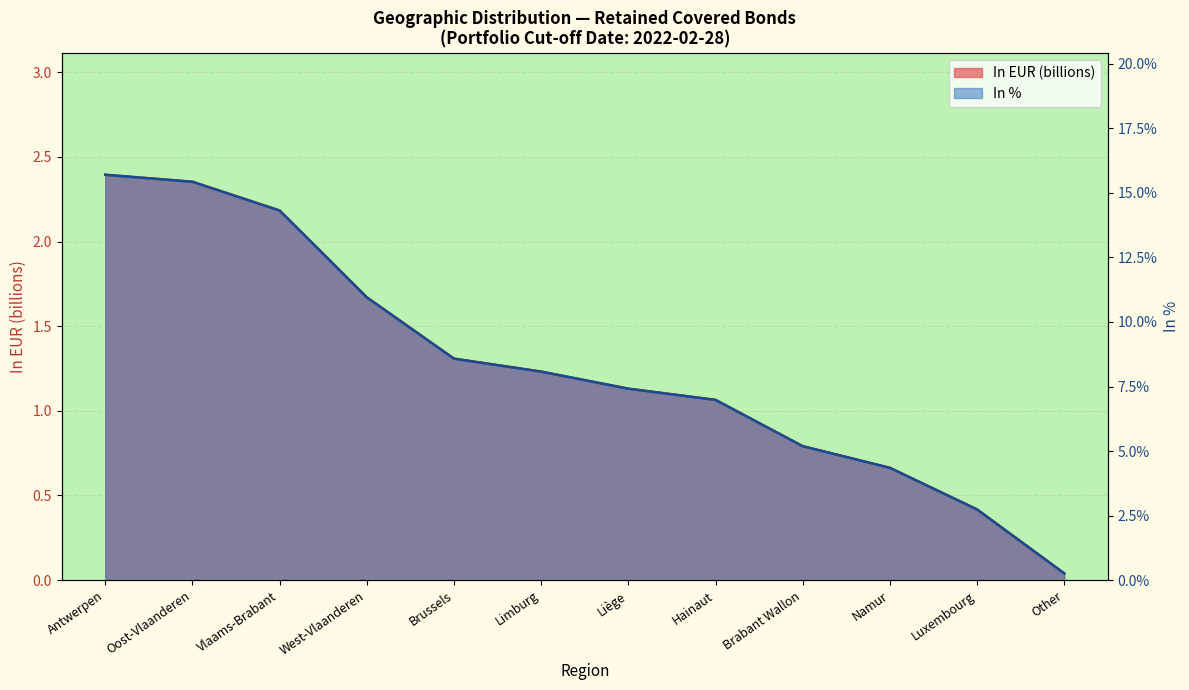

What is the label of the 8th point from the right?

Brussels